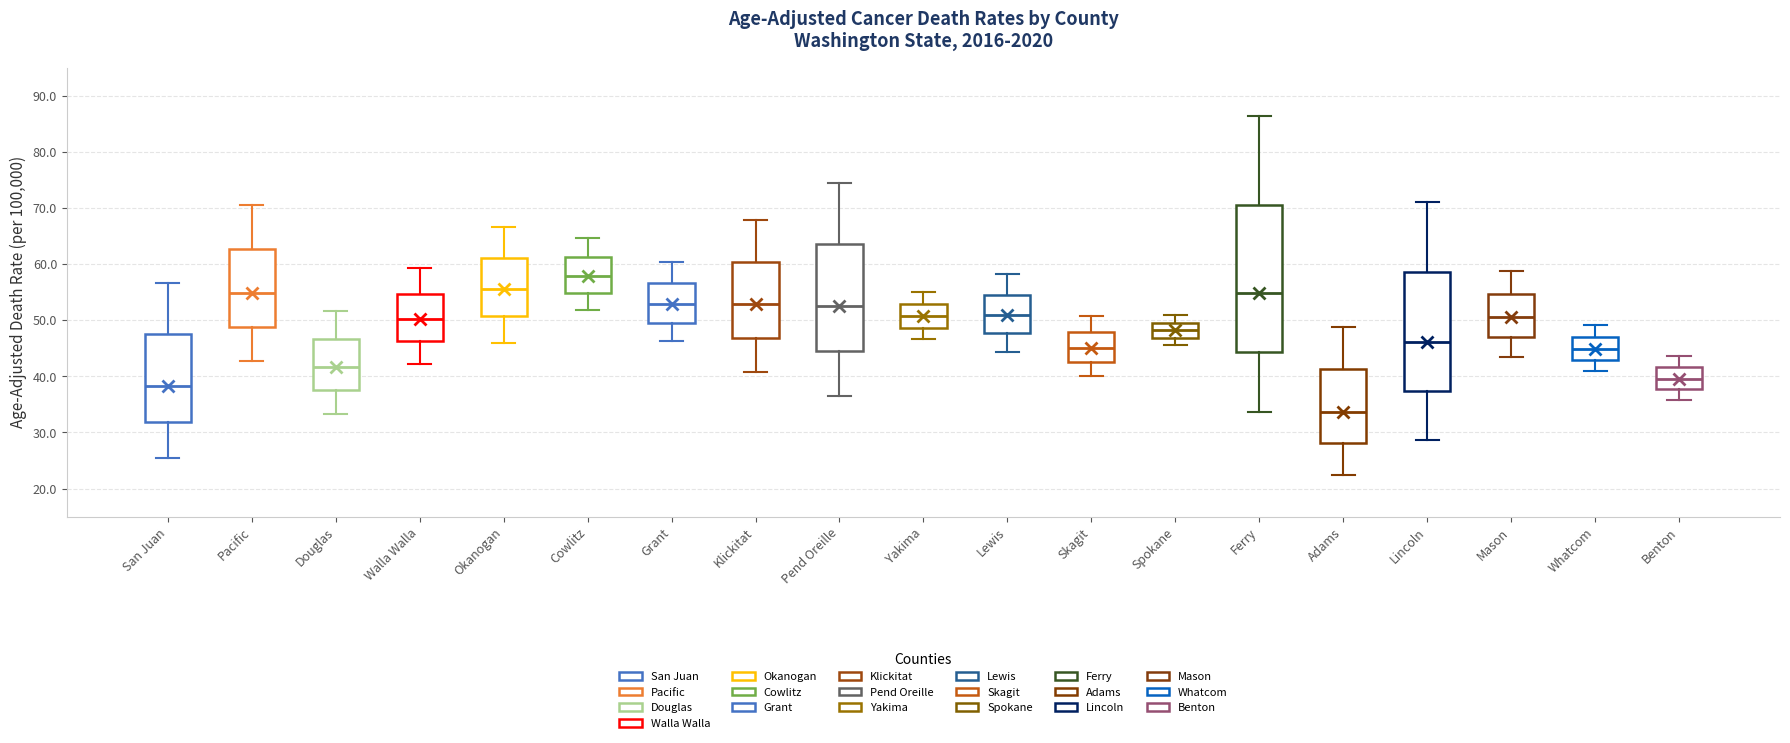

Which box is the tallest, from its lower edge to its upper edge?

Ferry